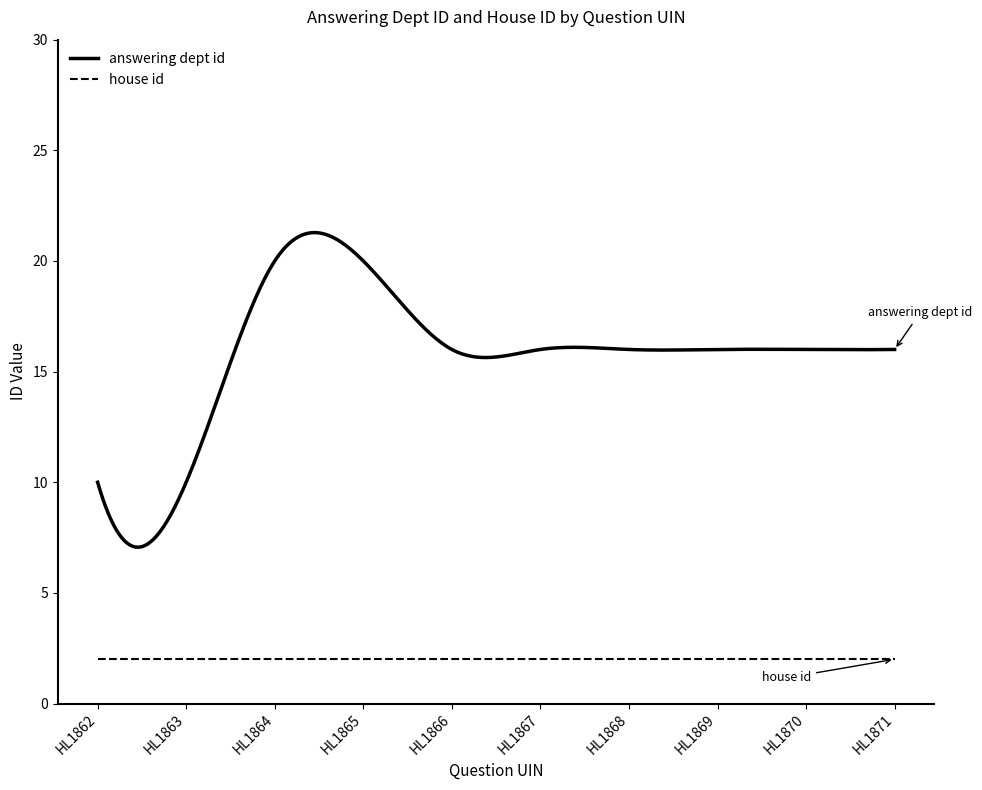

What is the maximum value shown in the chart?

21.3